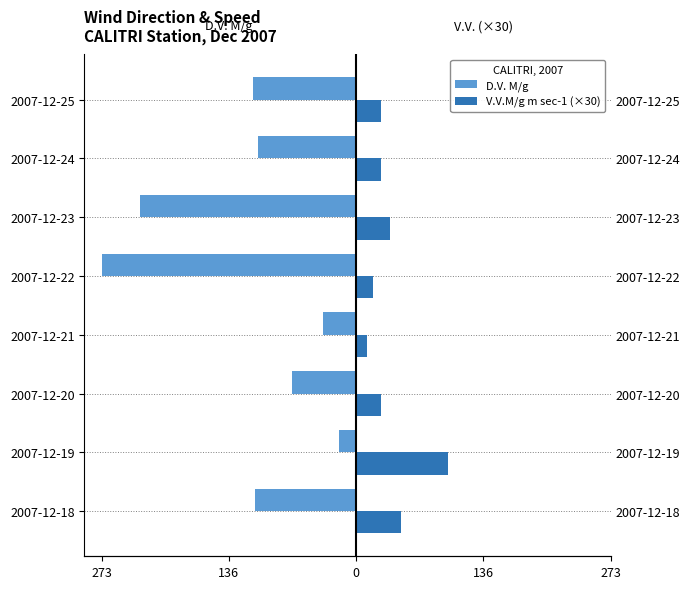

Count the number of categories in the chart.

8